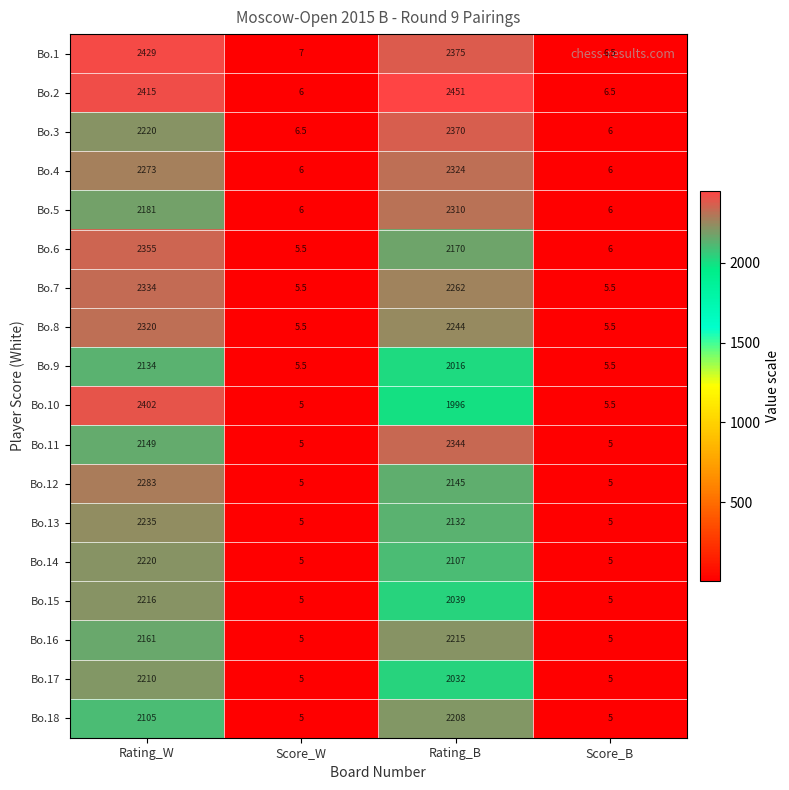

Which series has the widest spread of values?

Bo.2